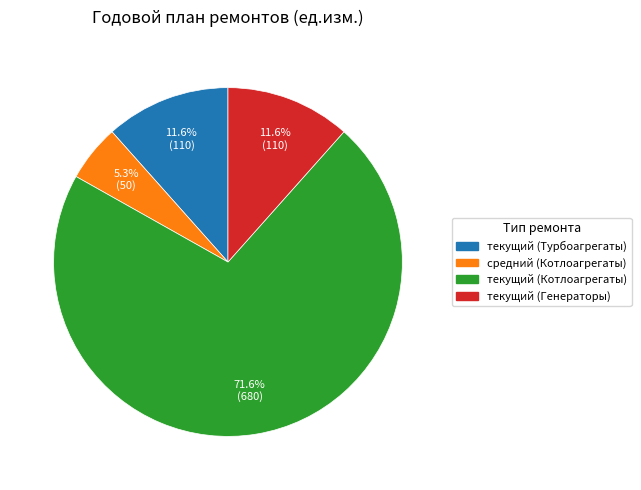

What is the majority slice?

текущий (Котлоагрегаты)